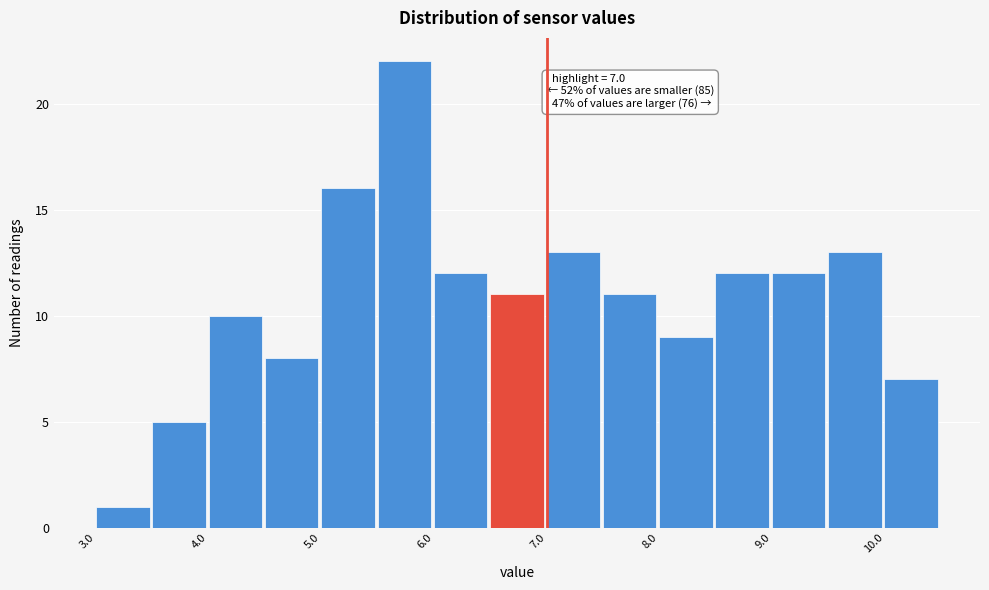

Which range on the x-axis has the tallest bar?

5.5 to 6.0